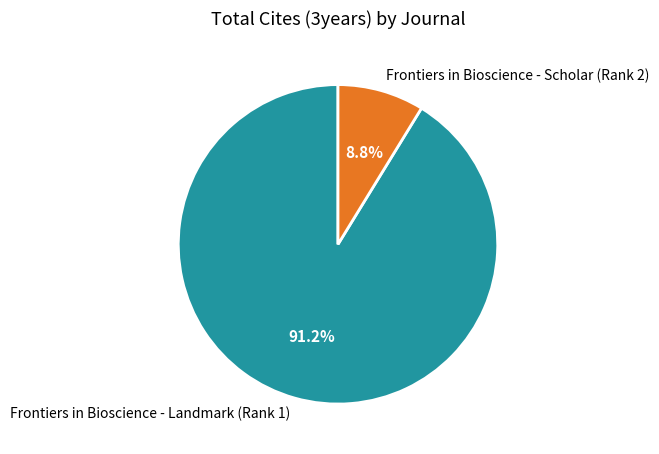

Which has a higher value, Frontiers in Bioscience - Landmark (Rank 1) or Frontiers in Bioscience - Scholar (Rank 2)?

Frontiers in Bioscience - Landmark (Rank 1)